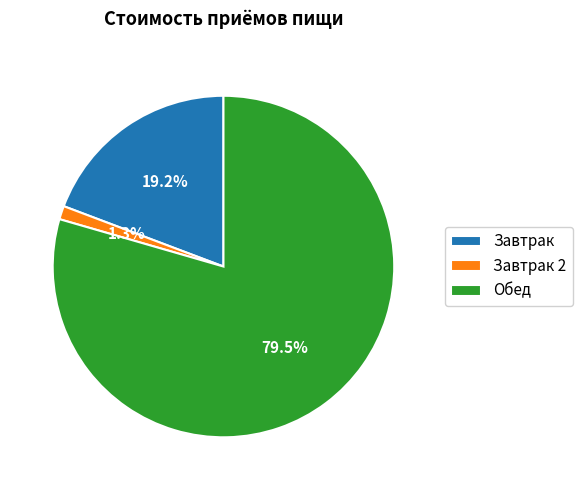

Which slice represents more than half of the pie?

Обед